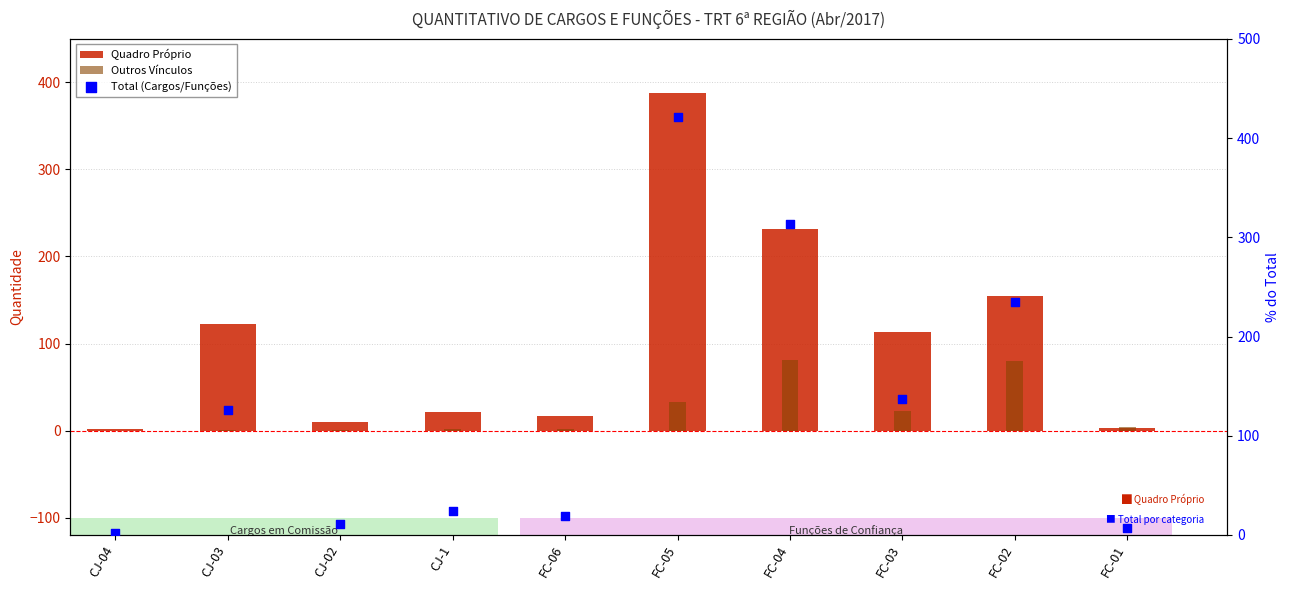

Which series has the largest total across all categories?

Total (Cargos/Funções)